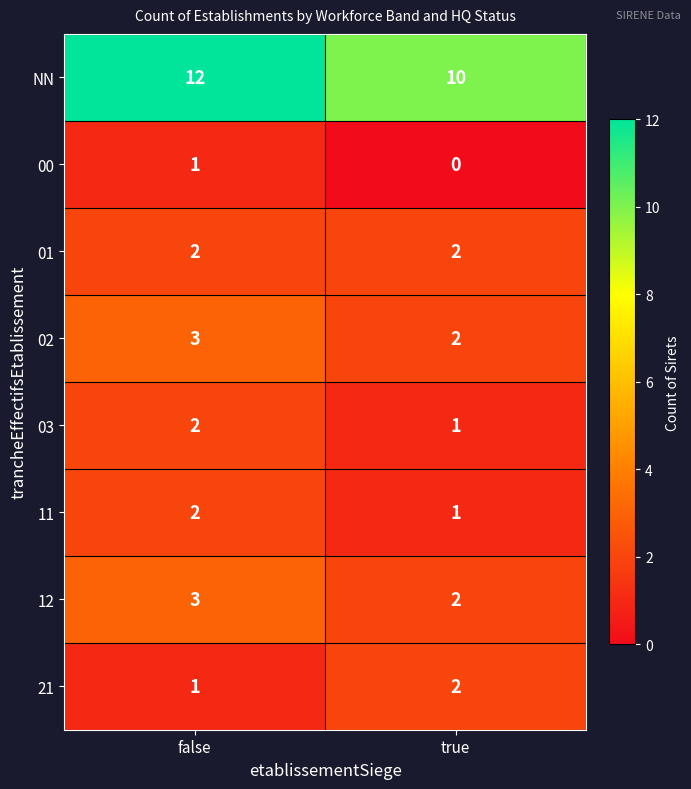

What is the difference between the highest and lowest values at false?

11